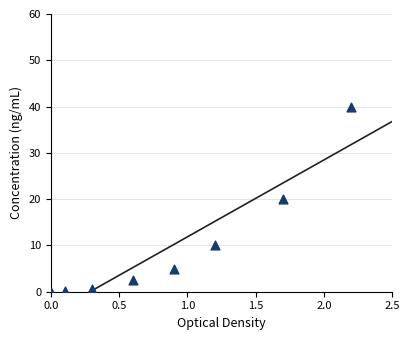

What is the average X value?

0.9